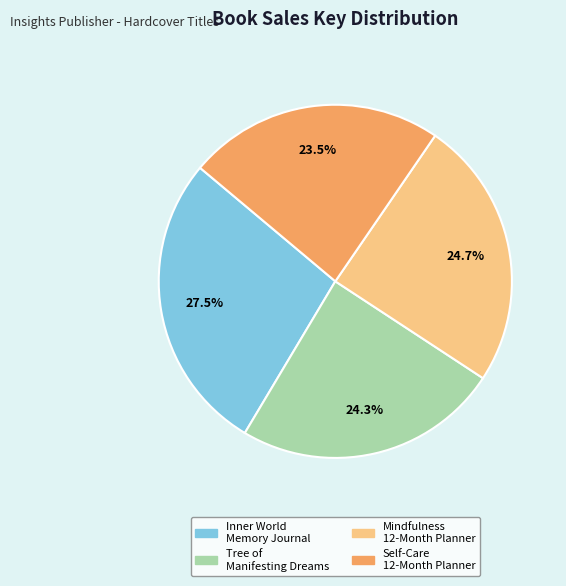

To the nearest percent, what is the difference between the largest and smallest slice percentages?

4%